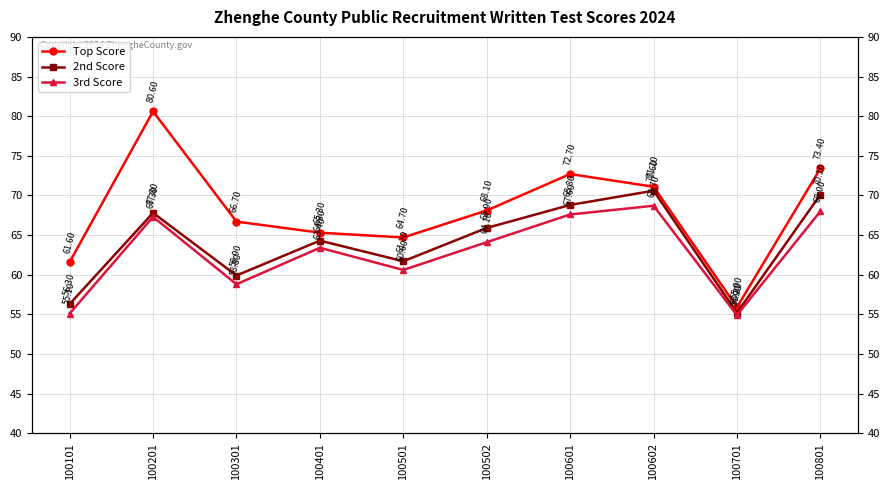

Which has a higher value, 100301 or 100401?

100301